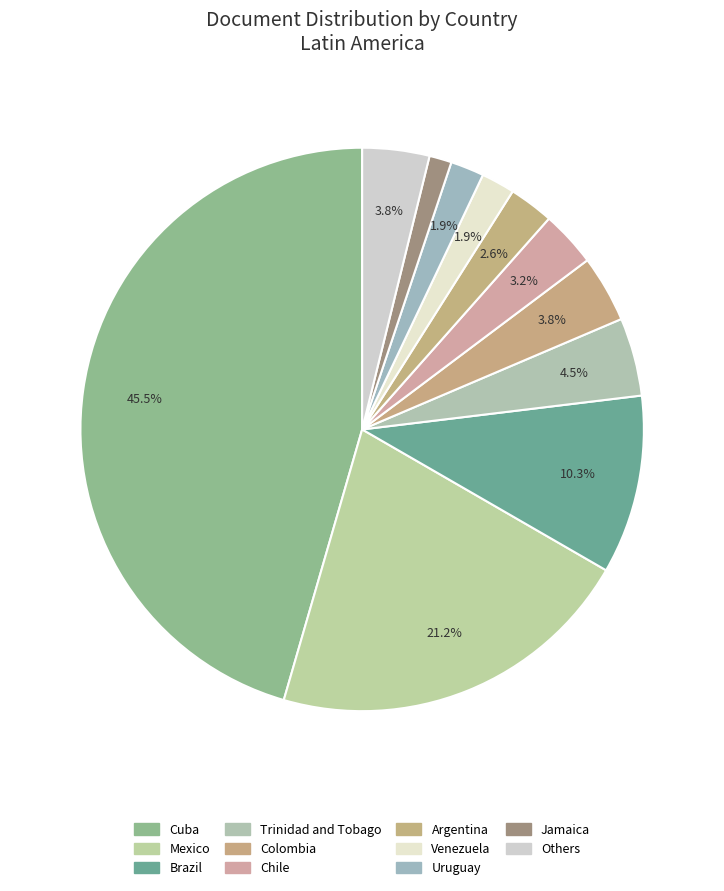

How many segments does this pie chart have?

11